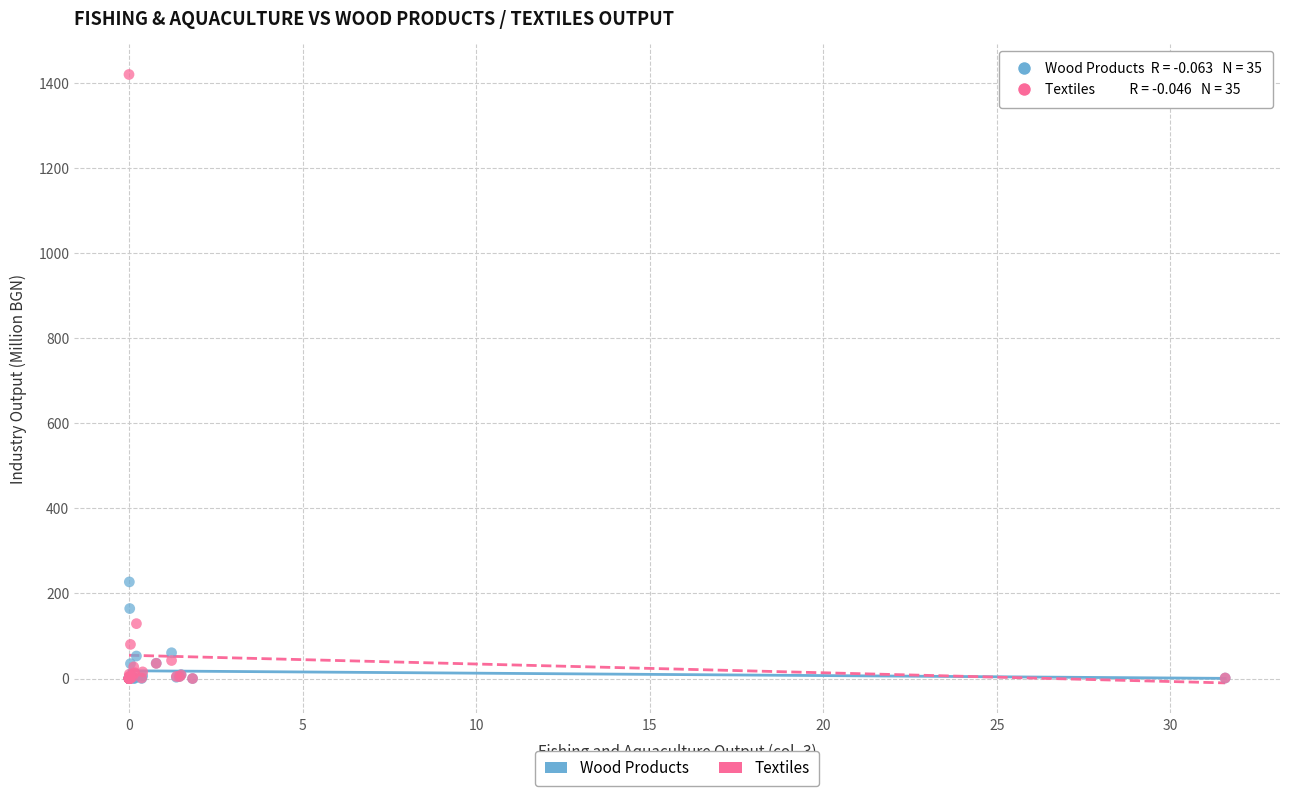

In the Textiles series, what Y value is closest to 709?

129.0